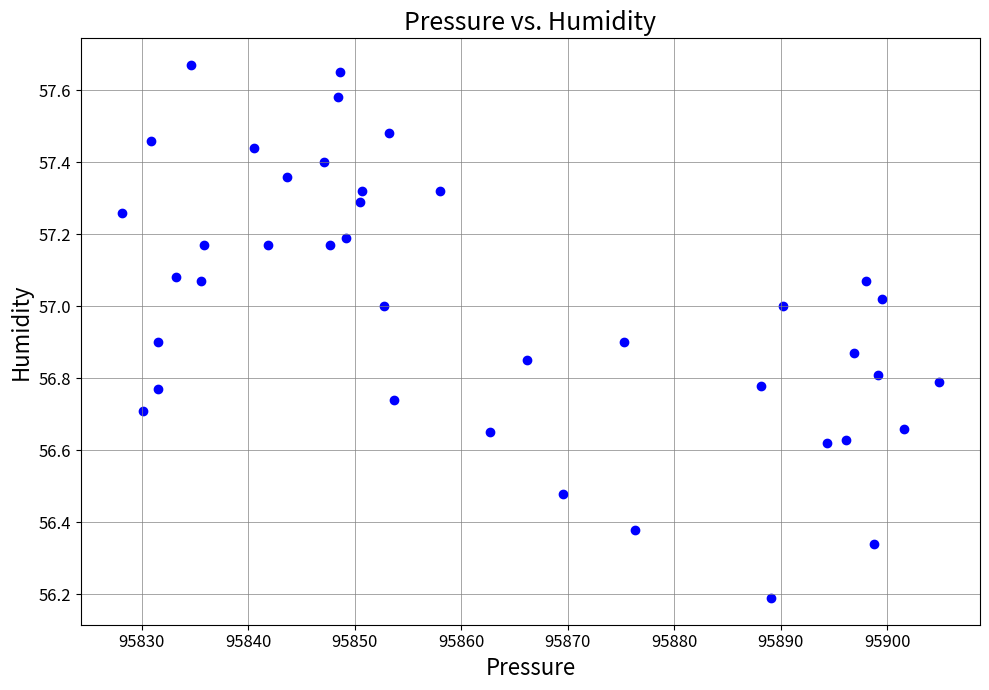

What is the range of X values (max minus min)?

76.8